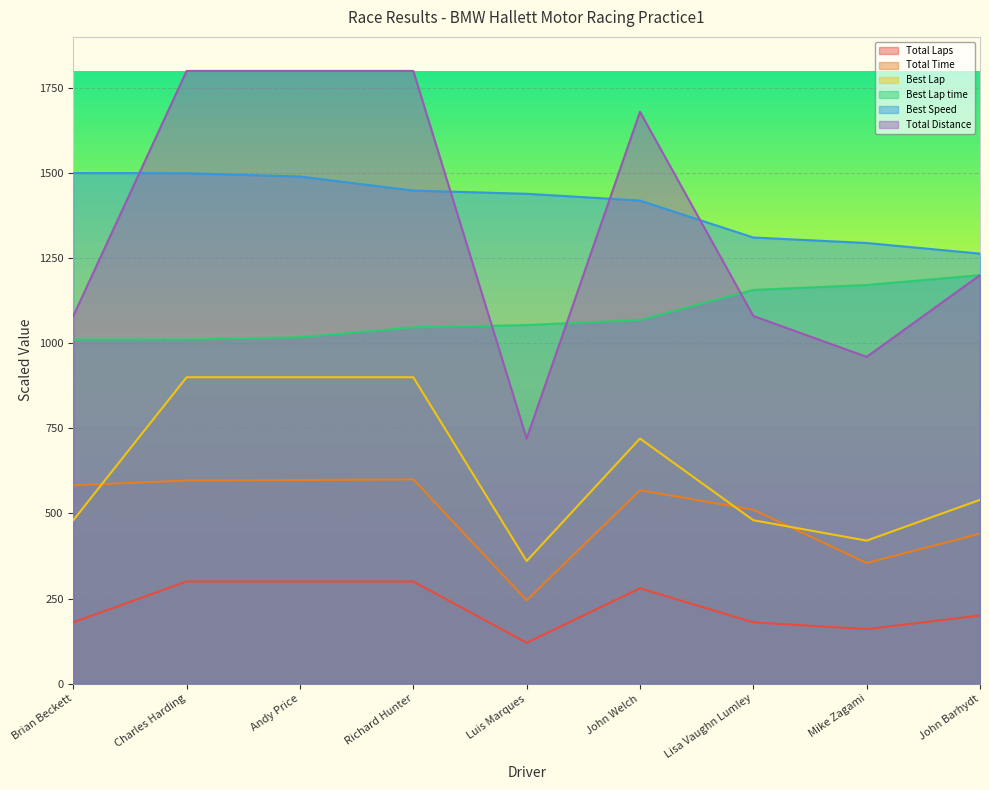

How many lines are shown in the chart?

6